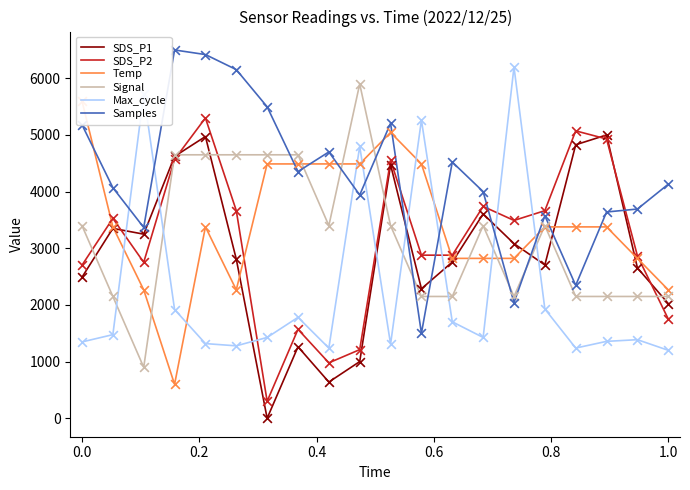

What is the lowest value of the Signal series?

900.0